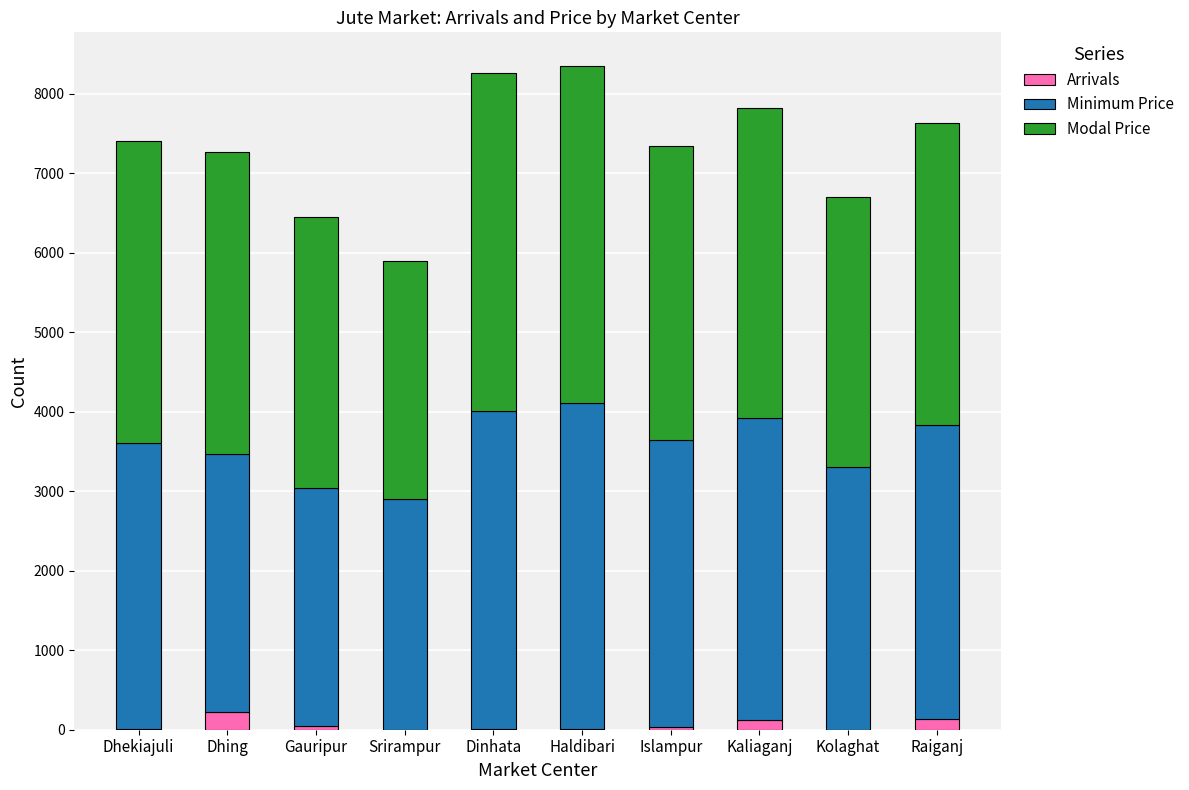

How many categories are shown in the chart?

10